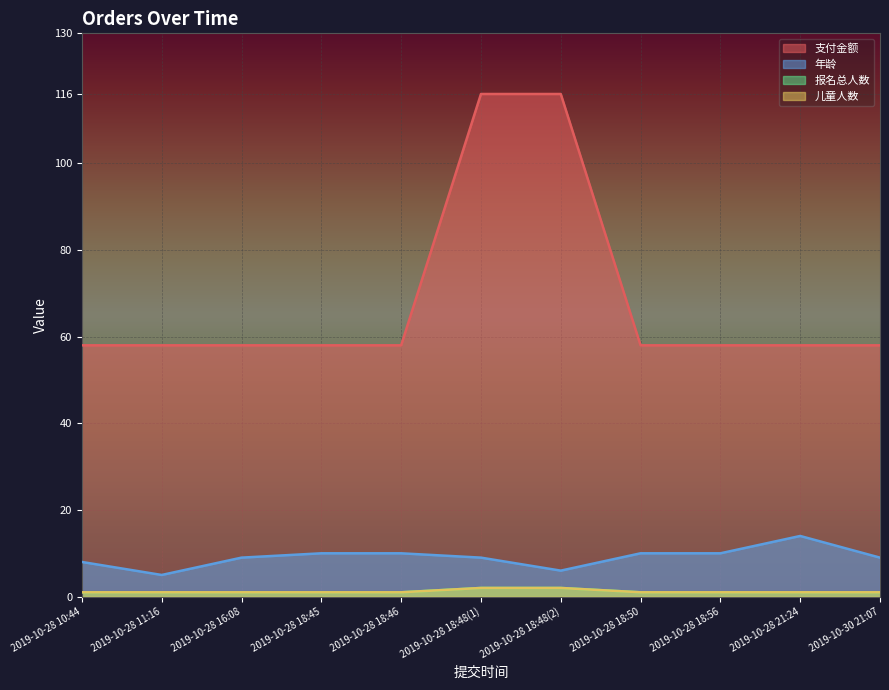

How many 报名总人数 values are between 1 and 2?

11